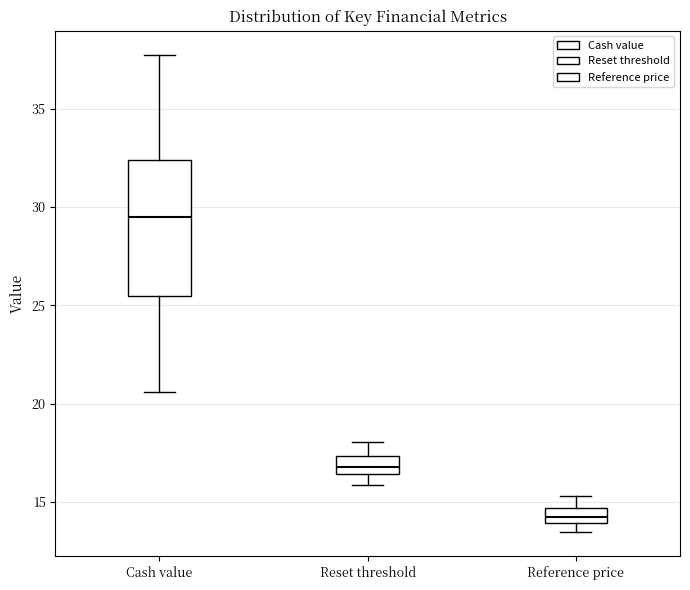

Which box's median line is the lowest?

Reference price